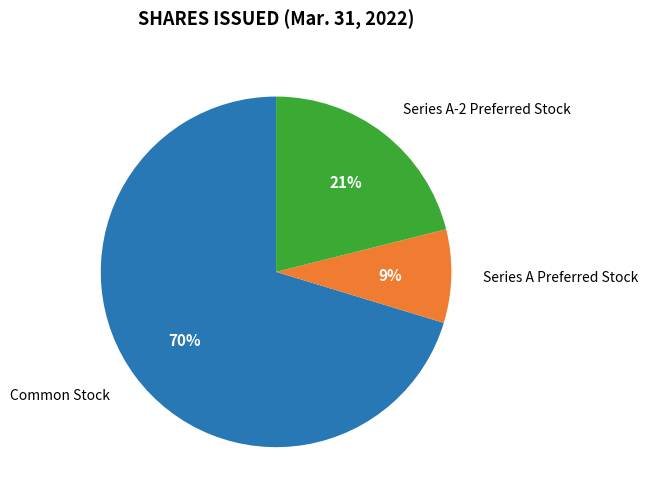

Do Series A-2 Preferred Stock and Series A Preferred Stock together represent more than half of the pie?

No